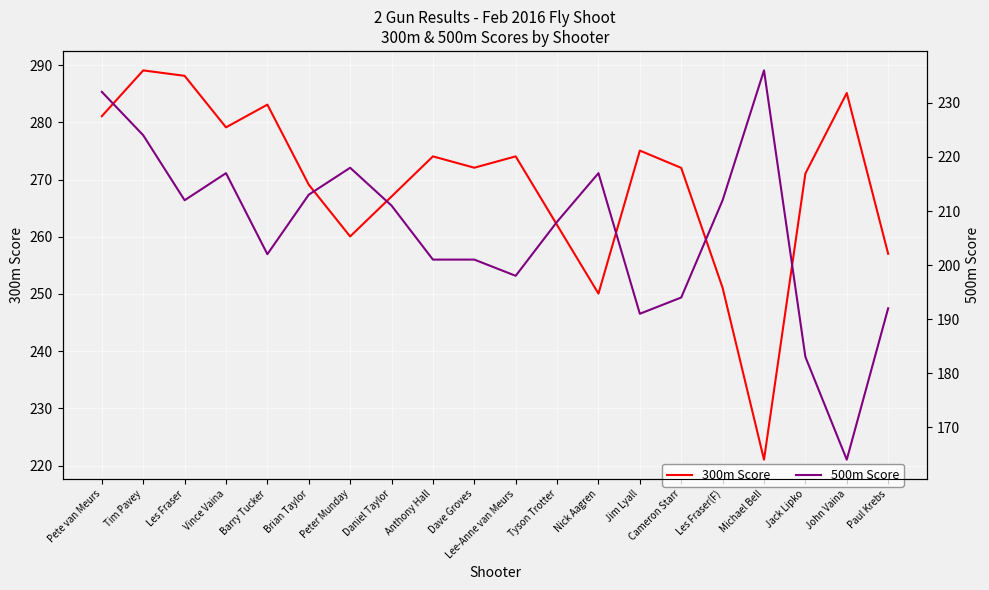

At which label does 300m Score first exceed 272?

Pete van Meurs